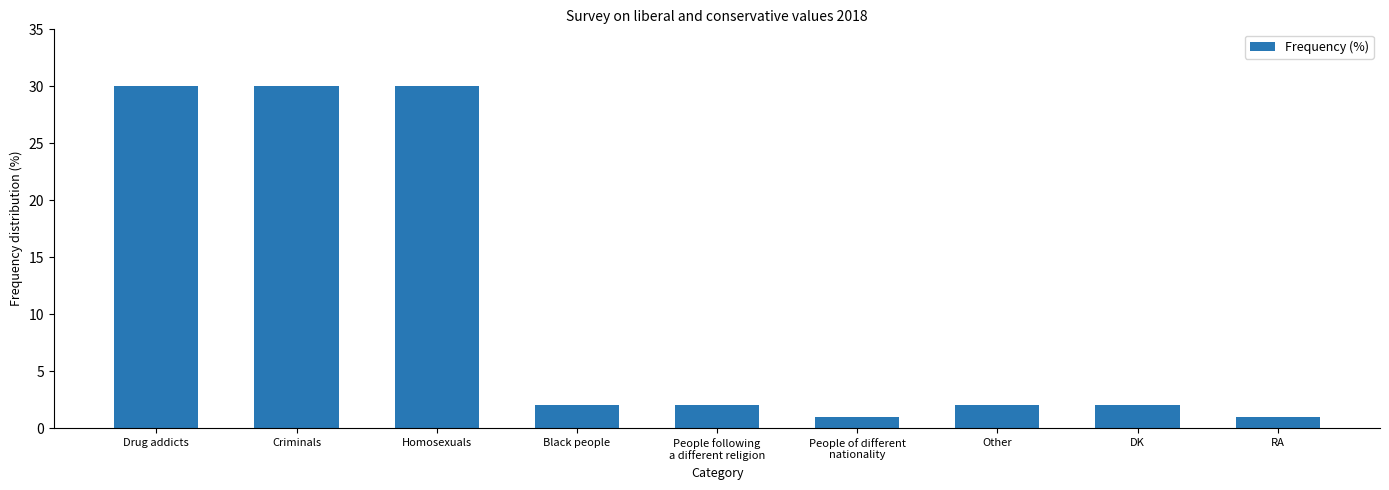

What is the maximum value shown in the chart?

30